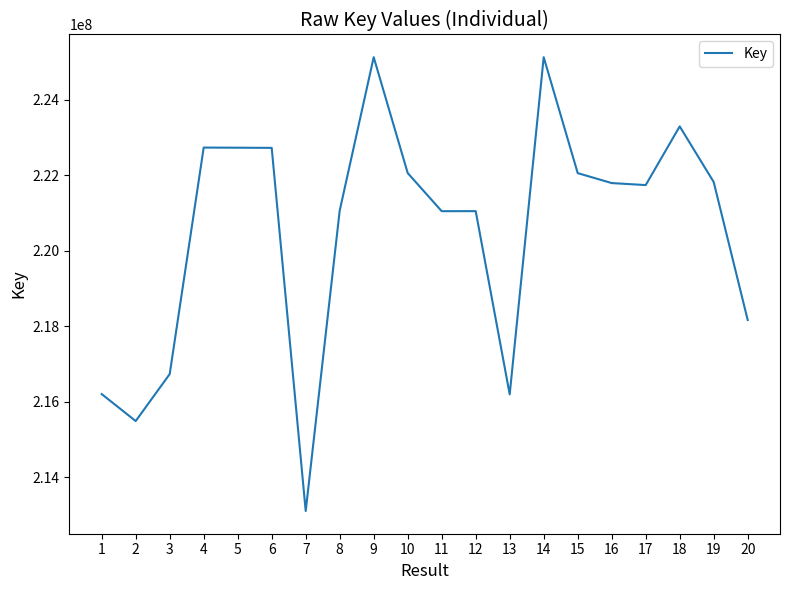

At which label does the data first exceed 221795892?

4